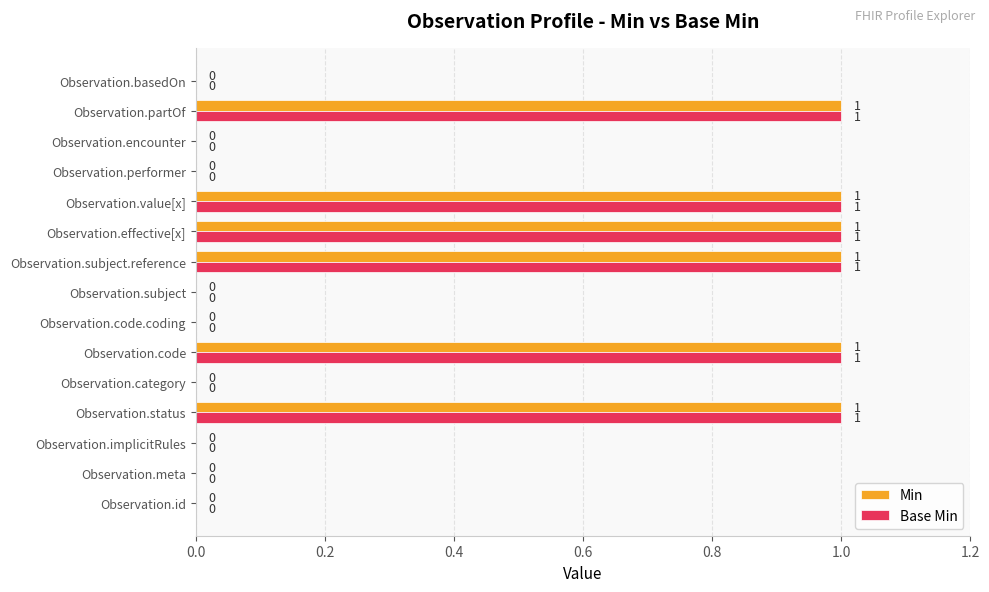

What is the greatest value displayed?

1